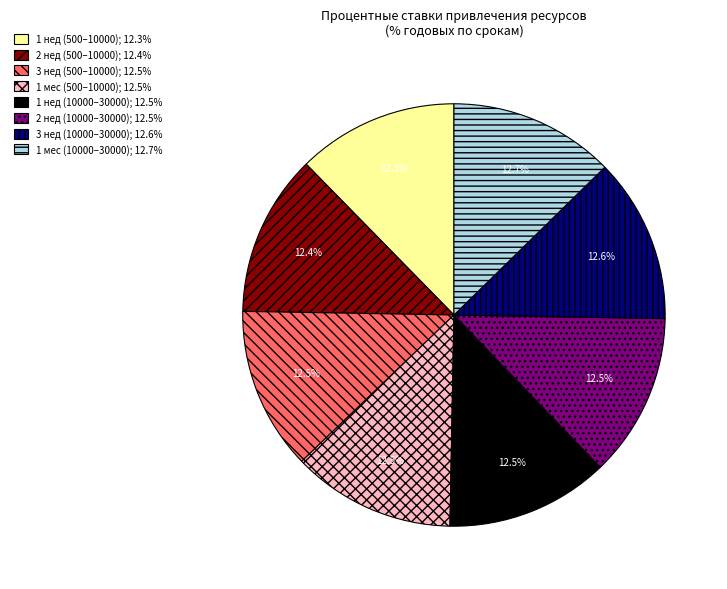

Is there any slice that represents more than half of the pie?

No